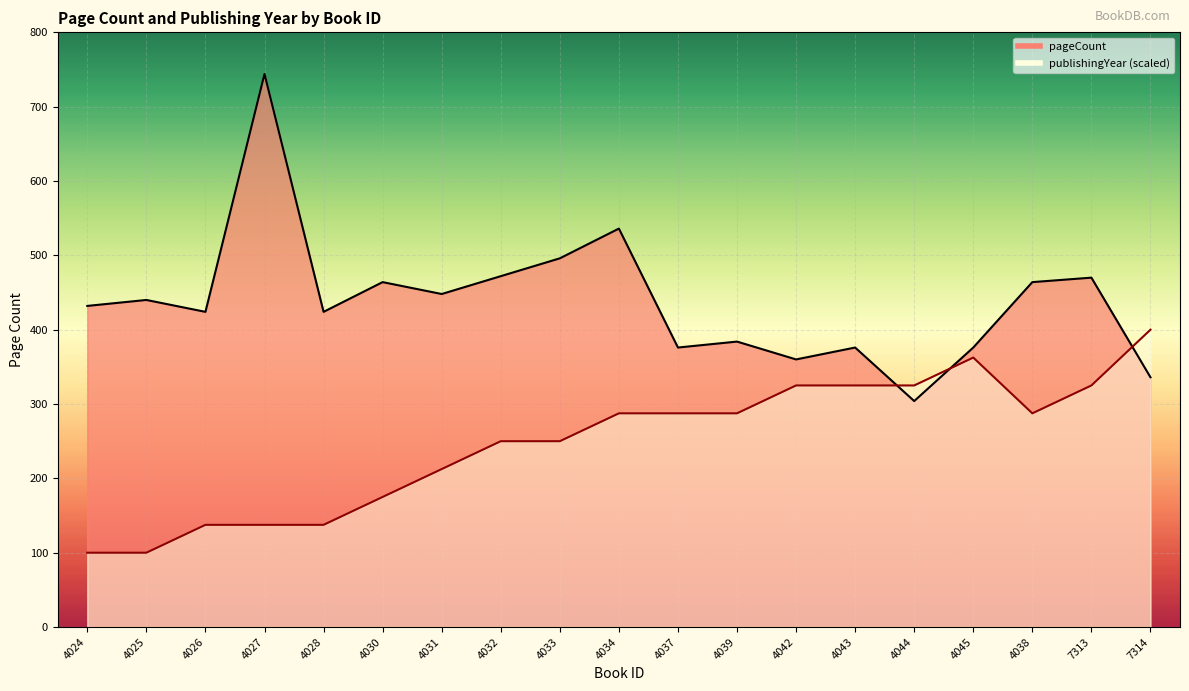

Reading left to right, transcribe all the data shown in this chart.

pageCount: 432.0	440.0	424.0	744.0	424.0	464.0	448.0	472.0	496.0	536.0	376.0	384.0	360.0	376.0	304.0	376.0	464.0	470.0	336.0
publishingYear: 100.0	100.0	137.5	137.5	137.5	175.0	212.5	250.0	250.0	287.5	287.5	287.5	325.0	325.0	325.0	362.5	287.5	325.0	400.0